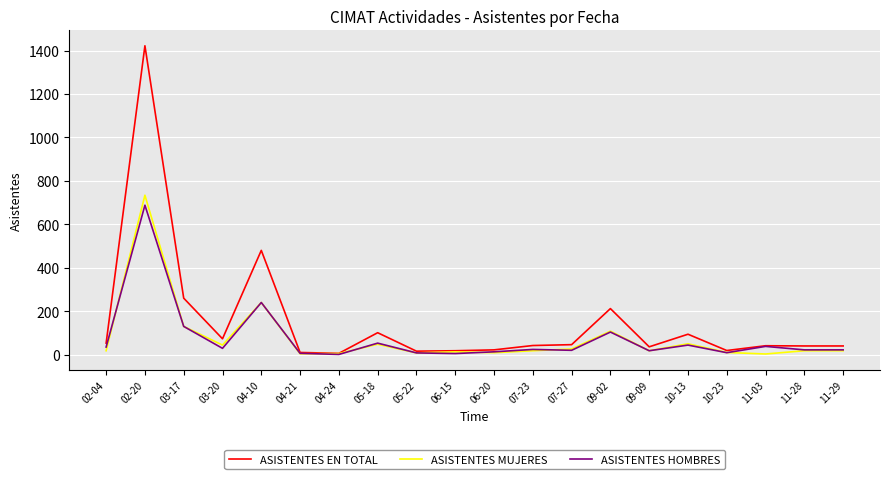

At how many categories does at least one series exceed 422?

2